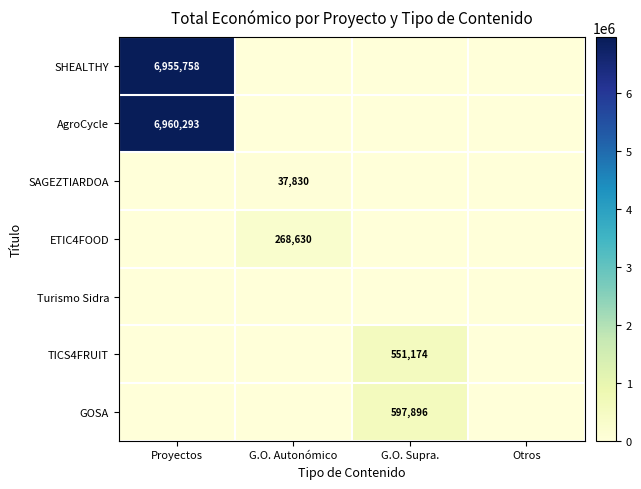

At which category is the sum across all series the highest?

Proyectos